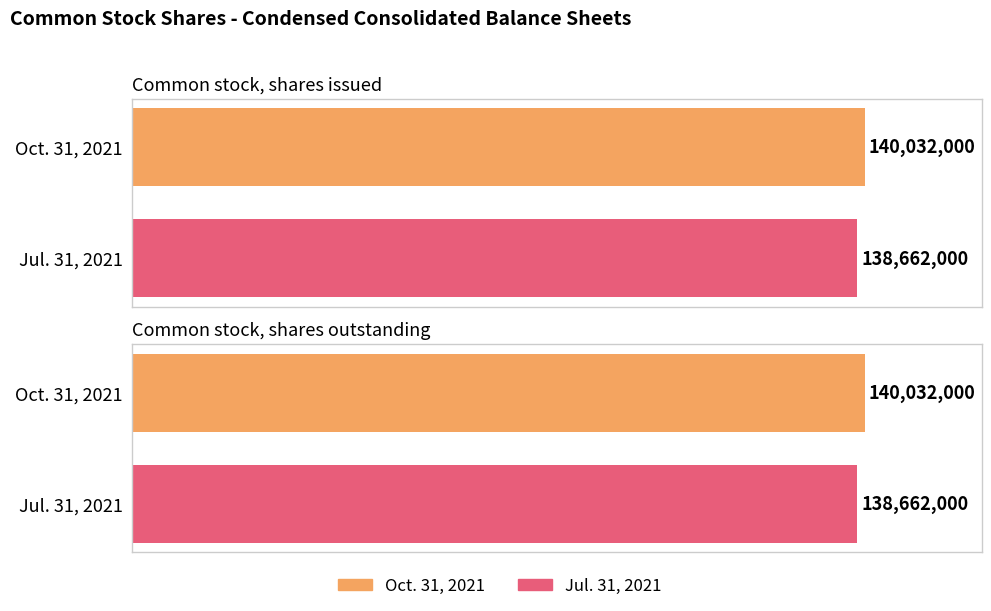

Is the value of Jul. 31, 2021 at Common stock, shares outstanding greater than the value of Oct. 31, 2021 at Common stock, shares outstanding?

No